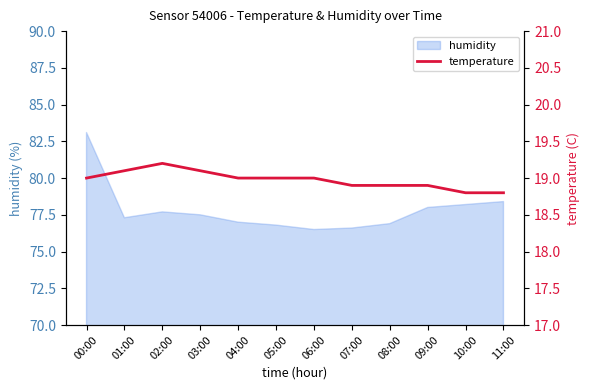

What is the value of the 10th point from the left?

18.9